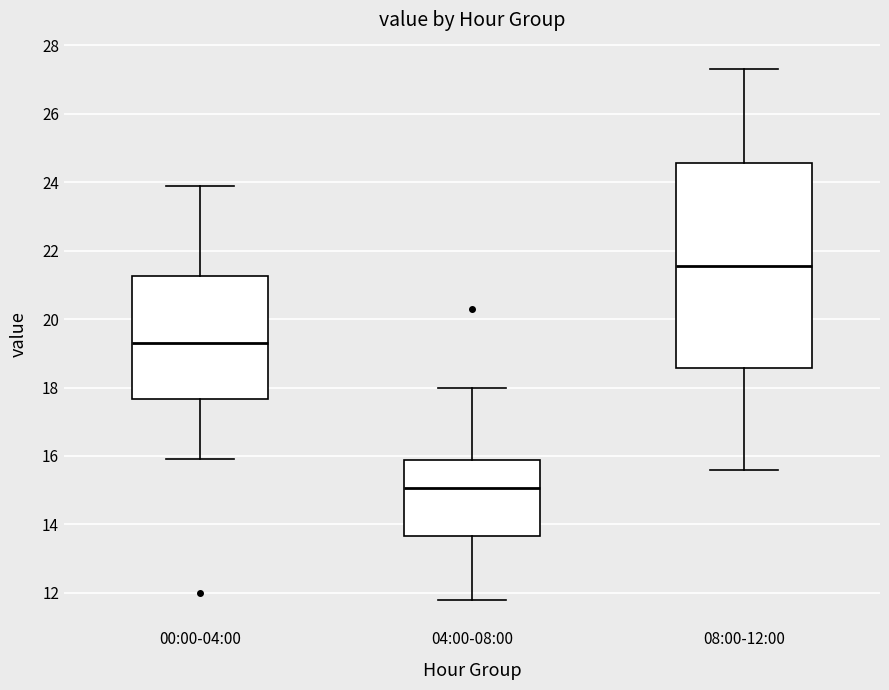

Reading left to right, transcribe this box plot: for each box, give where its median line is, the range the box spans, and where its two whiskers end, as read against the y-axis. The values are not printed on the chart, so give them approximately, as read against the axis.

00:00-04:00: median 19.4, box 17.6 to 21.2, whiskers 16.0 to 24.0
04:00-08:00: median 15.0, box 13.6 to 15.8, whiskers 11.8 to 18.0
08:00-12:00: median 21.6, box 18.6 to 24.6, whiskers 15.6 to 27.4